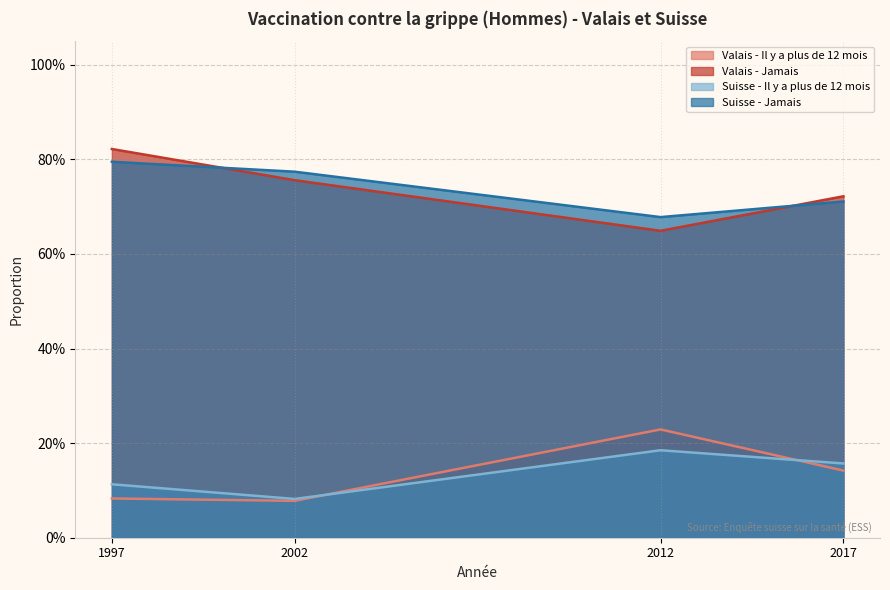

True or false: Valais - Il y a plus de 12 mois has more than 2 interior local peaks.

False